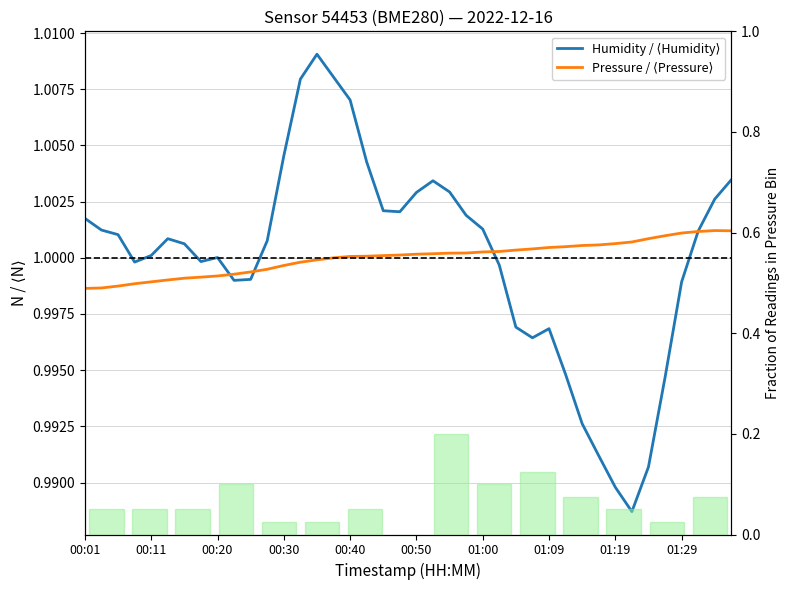

Reading left to right, what are all the values shown in this chart?

1.0	1.0	1.0	1.0	1.0	1.0	1.0	1.0	1.0	1.0	1.0	1.0	1.0	1.0	1.0	1.0	1.0	1.0	1.0	1.0	1.0	1.0	1.0	1.0	1.0	1.0	1.0	1.0	1.0	1.0	1.0	1.0	1.0	1.0	1.0	1.0	1.0	1.0	1.0	1.0